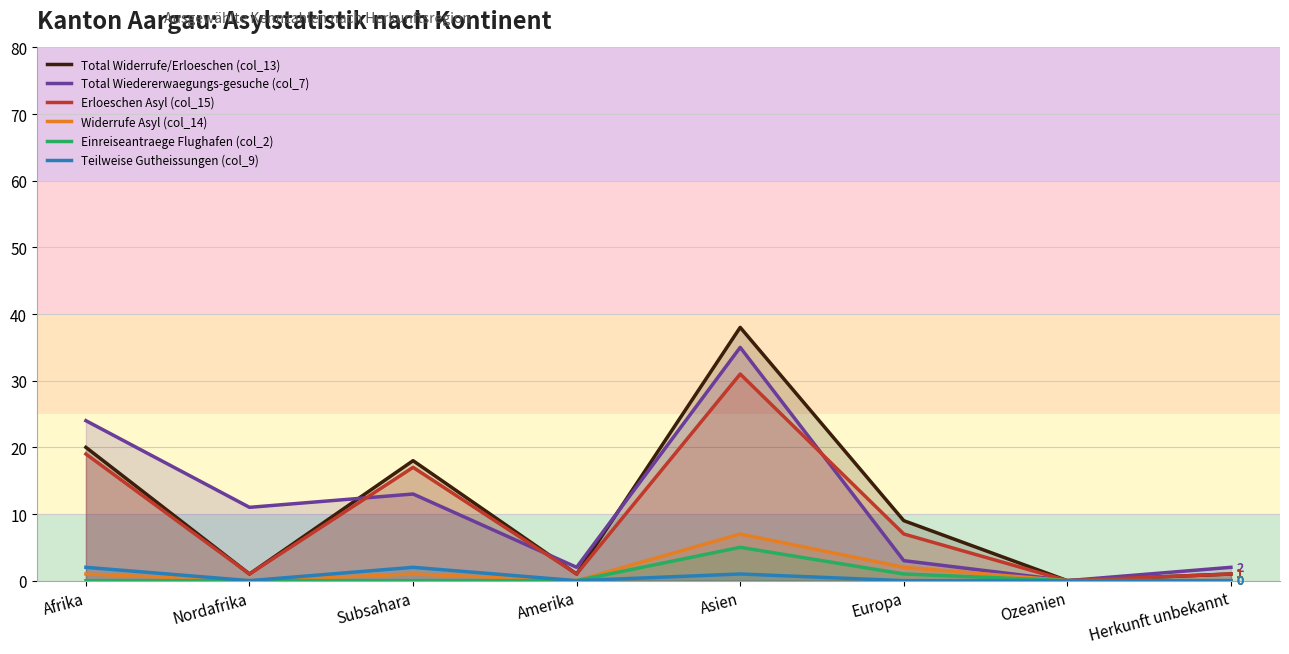

True or false: Widerrufe Asyl (col_14) and Erloeschen Asyl (col_15) cross at least once.

False